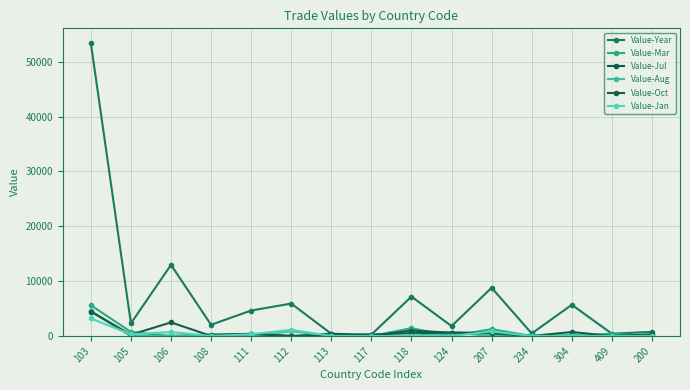

Which series changed the most between 124 and 234?

Value-Year